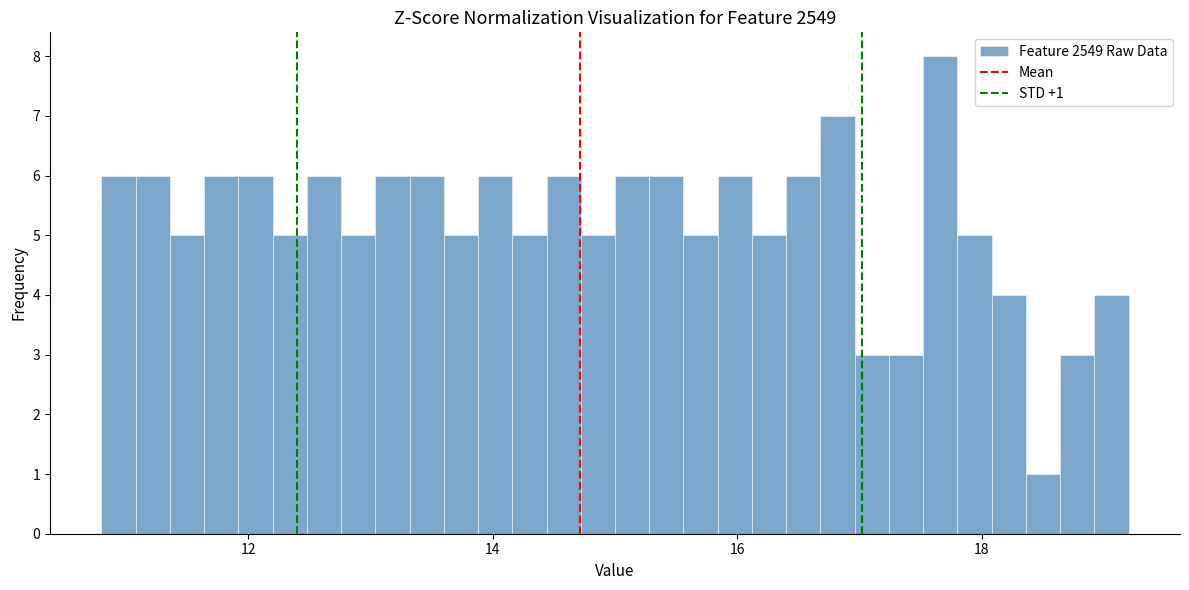

Around what value on the x-axis is the tallest bar? Give the approximate position of its centre, as read against the axis.

17.6